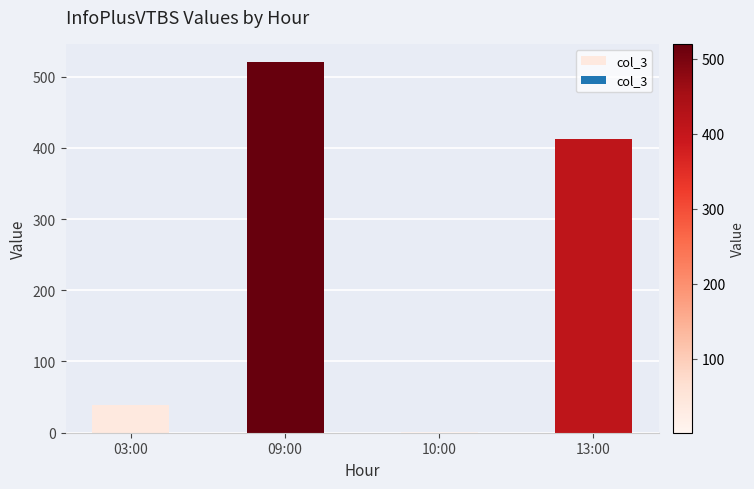

Are the bars horizontal?

No